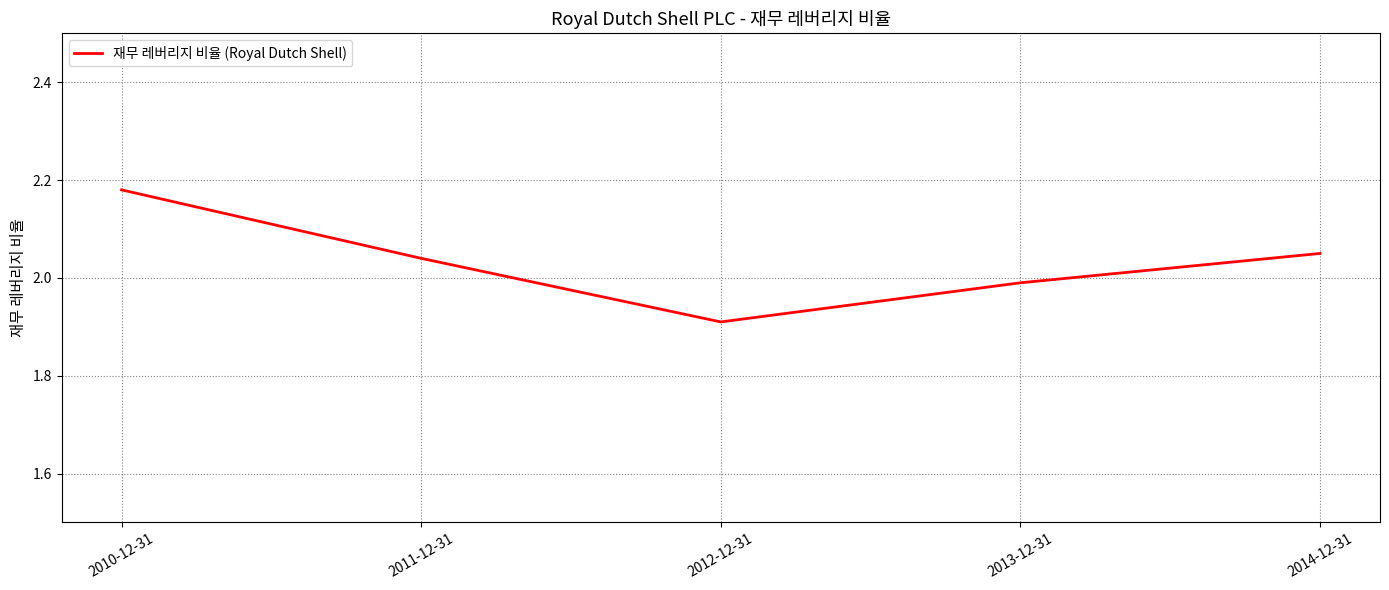

What position from the right is 2014-12-31?

1